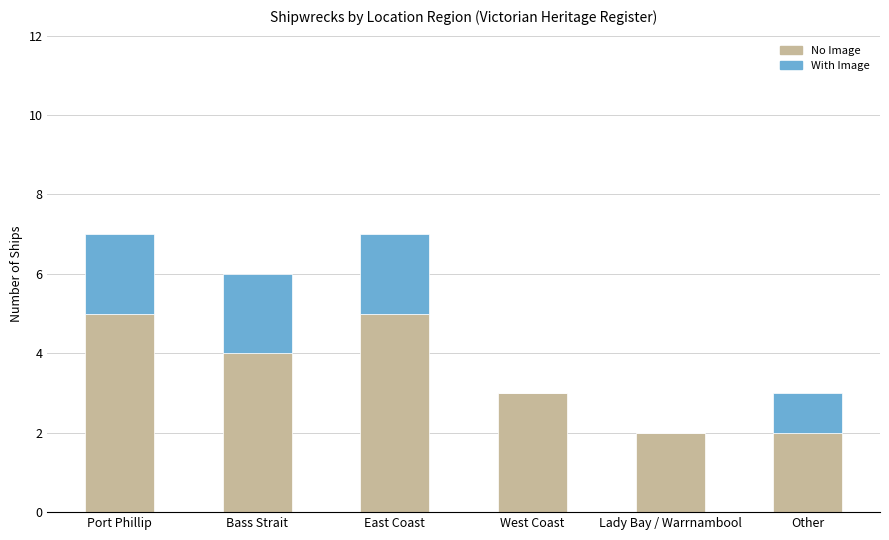

What is the total value across all series at Bass Strait?

6